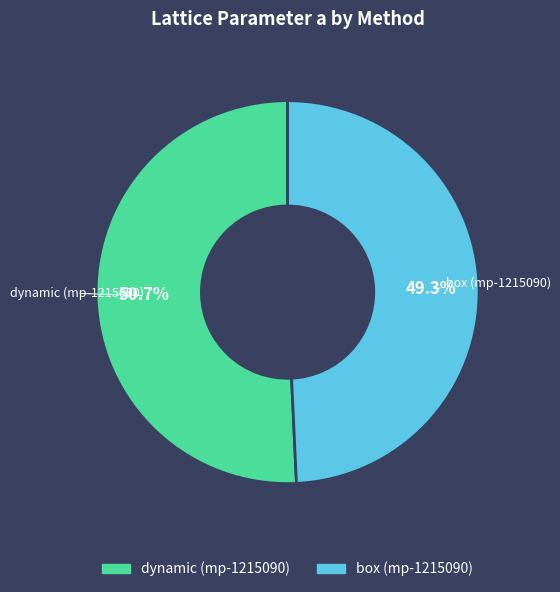

Which slice is the largest?

dynamic (mp-1215090)